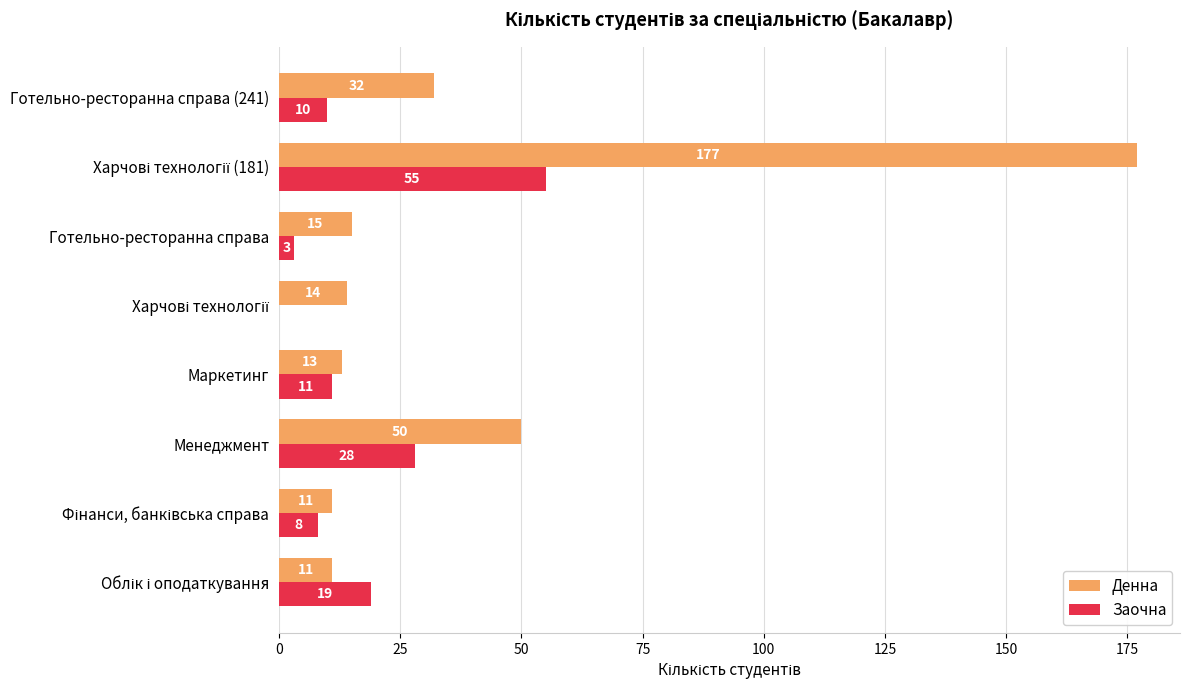

What is the maximum value shown in the chart?

177